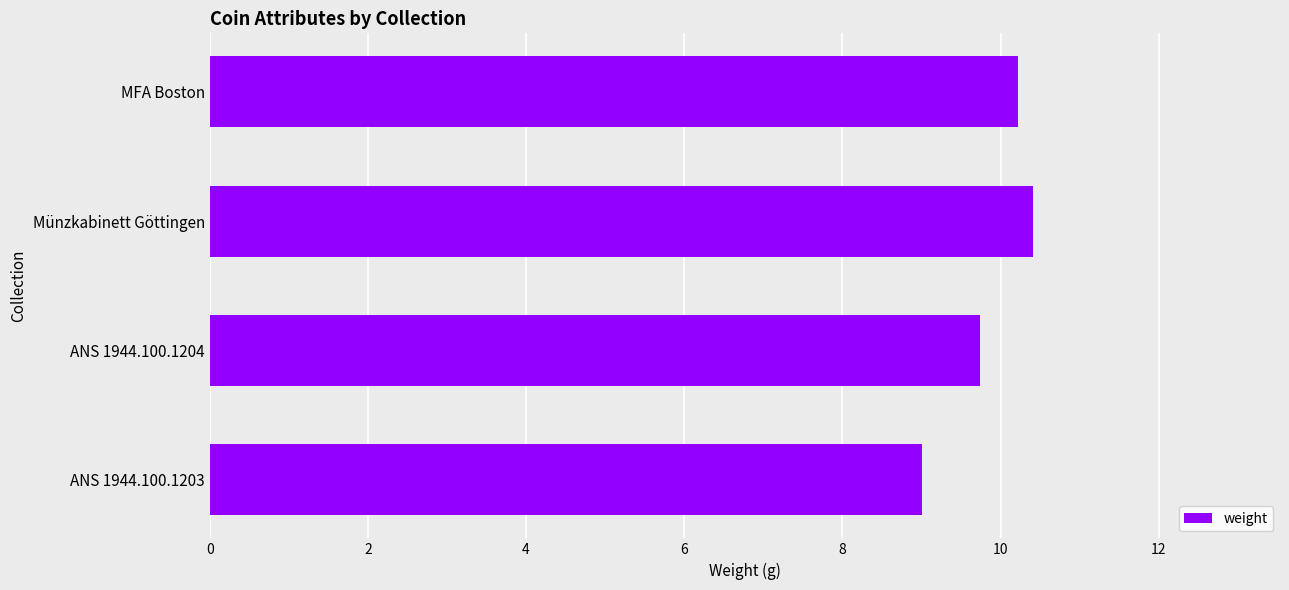

Is it true that the value at MFA Boston is 2.3?

False